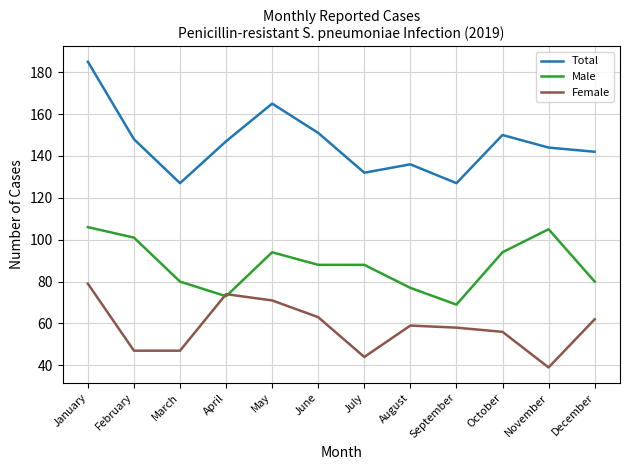

True or false: Total and Female intersect in this chart.

False